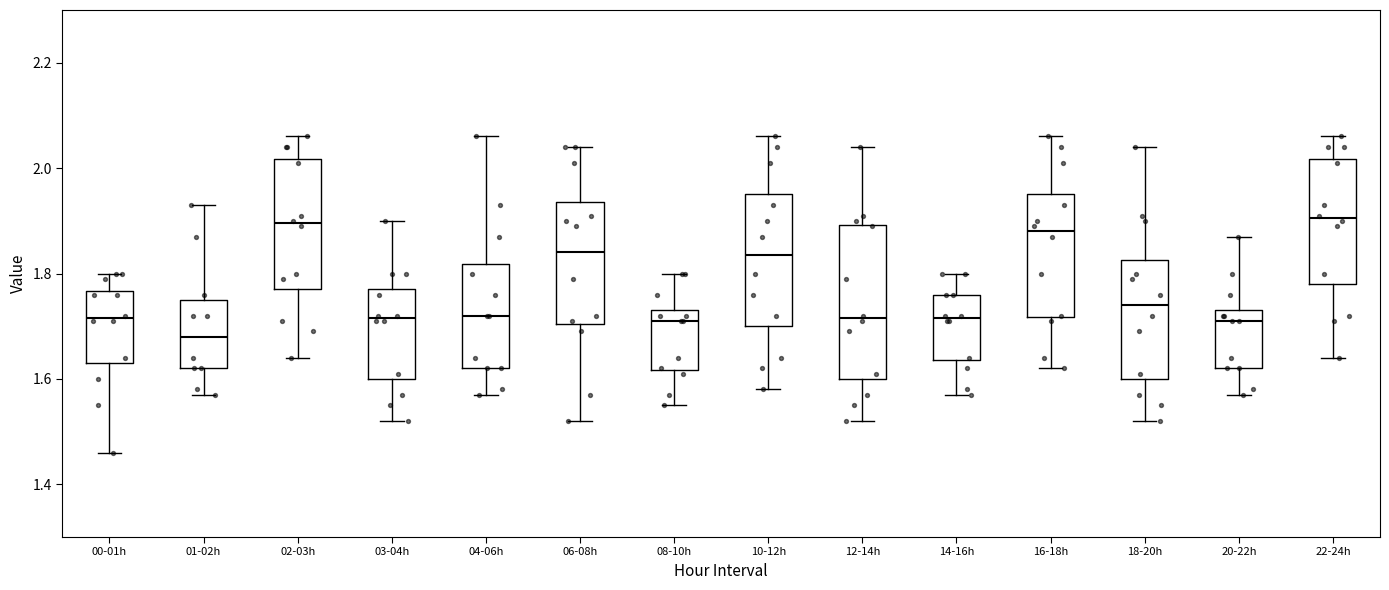

Reading left to right, read every box against the y-axis: the position of its median line, the range the box covers, and the ends of its whiskers. The values are not printed on the chart, so give them approximately, as read against the axis.

00-01h: median 1.72, box 1.64 to 1.76, whiskers 1.46 to 1.80
01-02h: median 1.68, box 1.62 to 1.76, whiskers 1.58 to 1.94
02-03h: median 1.90, box 1.78 to 2.02, whiskers 1.64 to 2.06
03-04h: median 1.72, box 1.60 to 1.78, whiskers 1.52 to 1.90
04-06h: median 1.72, box 1.62 to 1.82, whiskers 1.58 to 2.06
06-08h: median 1.84, box 1.70 to 1.94, whiskers 1.52 to 2.04
08-10h: median 1.72, box 1.62 to 1.74, whiskers 1.56 to 1.80
10-12h: median 1.84, box 1.70 to 1.96, whiskers 1.58 to 2.06
12-14h: median 1.72, box 1.60 to 1.90, whiskers 1.52 to 2.04
14-16h: median 1.72, box 1.64 to 1.76, whiskers 1.58 to 1.80
16-18h: median 1.88, box 1.72 to 1.96, whiskers 1.62 to 2.06
18-20h: median 1.74, box 1.60 to 1.82, whiskers 1.52 to 2.04
20-22h: median 1.72, box 1.62 to 1.74, whiskers 1.58 to 1.88
22-24h: median 1.90, box 1.78 to 2.02, whiskers 1.64 to 2.06